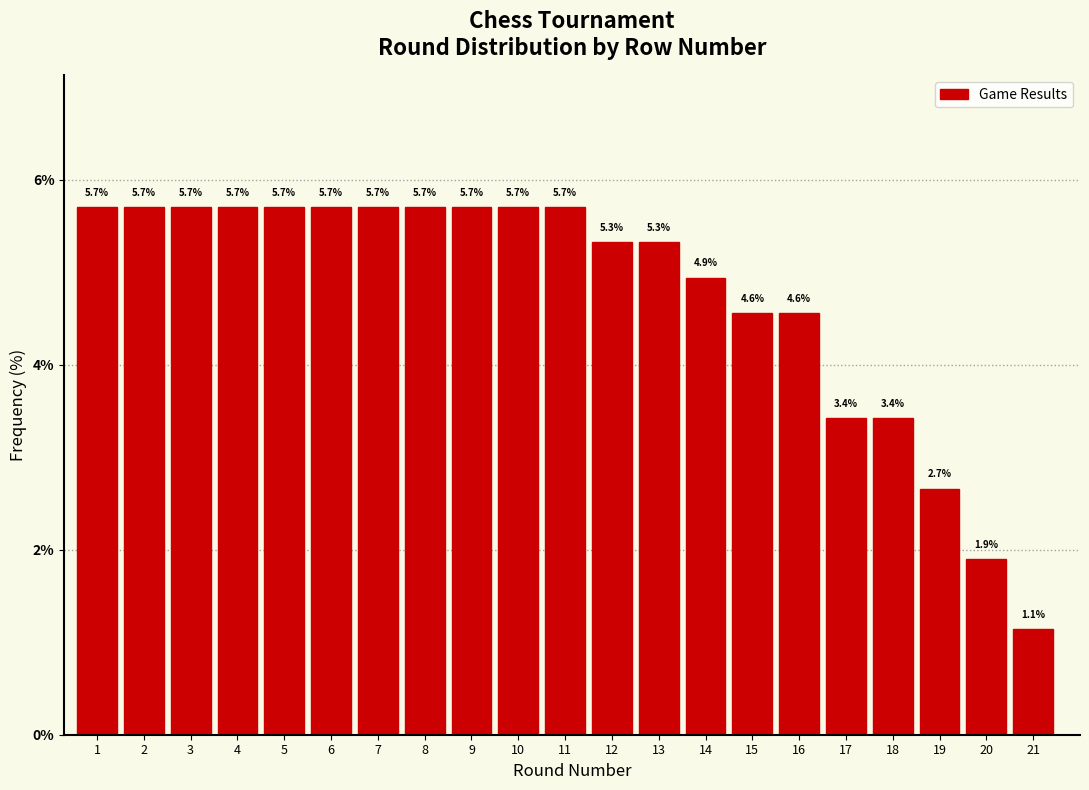

Reading left to right, what are all the values shown in this chart?

1=5.7	2=5.7	3=5.7	4=5.7	5=5.7	6=5.7	7=5.7	8=5.7	9=5.7	10=5.7	11=5.7	12=5.3	13=5.3	14=4.9	15=4.6	16=4.6	17=3.4	18=3.4	19=2.7	20=1.9	21=1.1